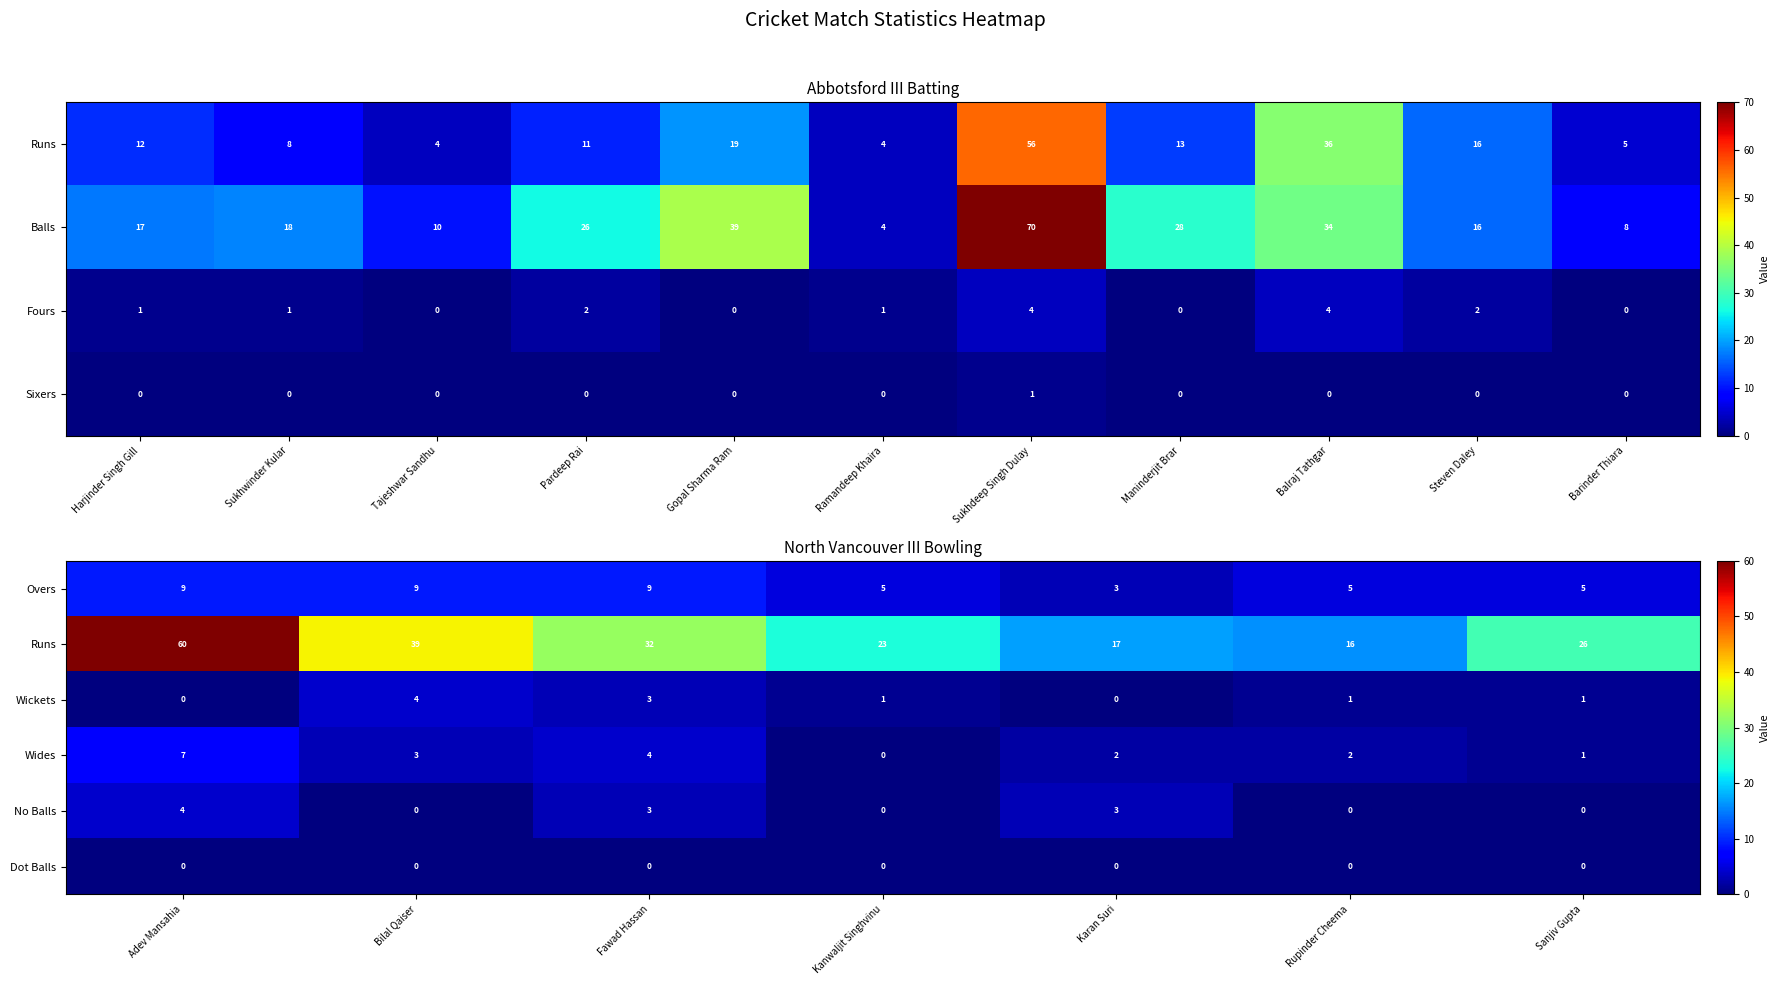

At how many categories does at least one series exceed 33?

2